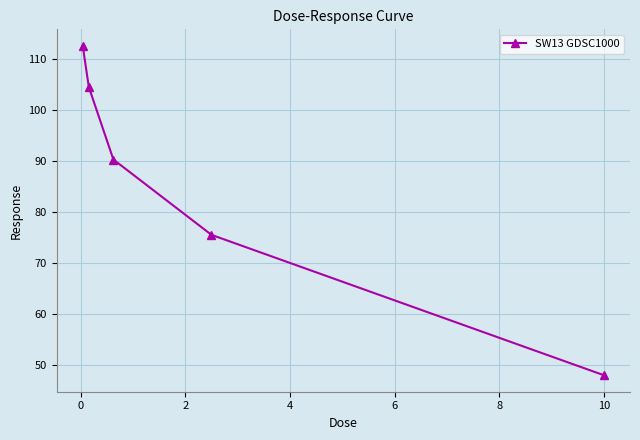

What is the smallest value displayed?

48.1